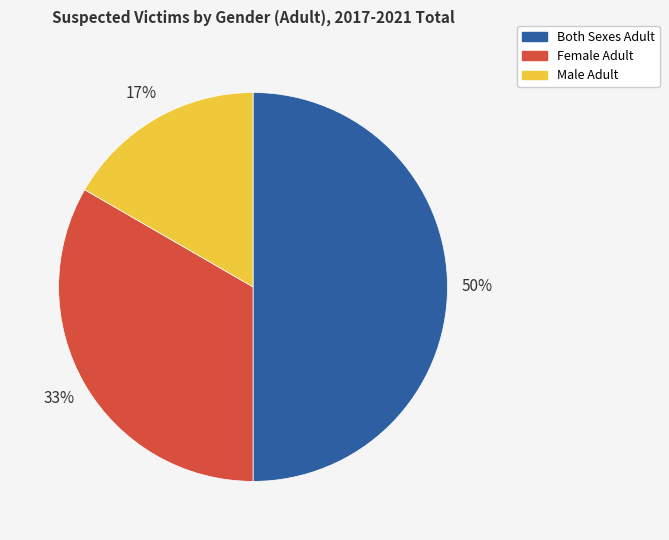

Which category has the biggest portion of the pie?

Both Sexes Adult